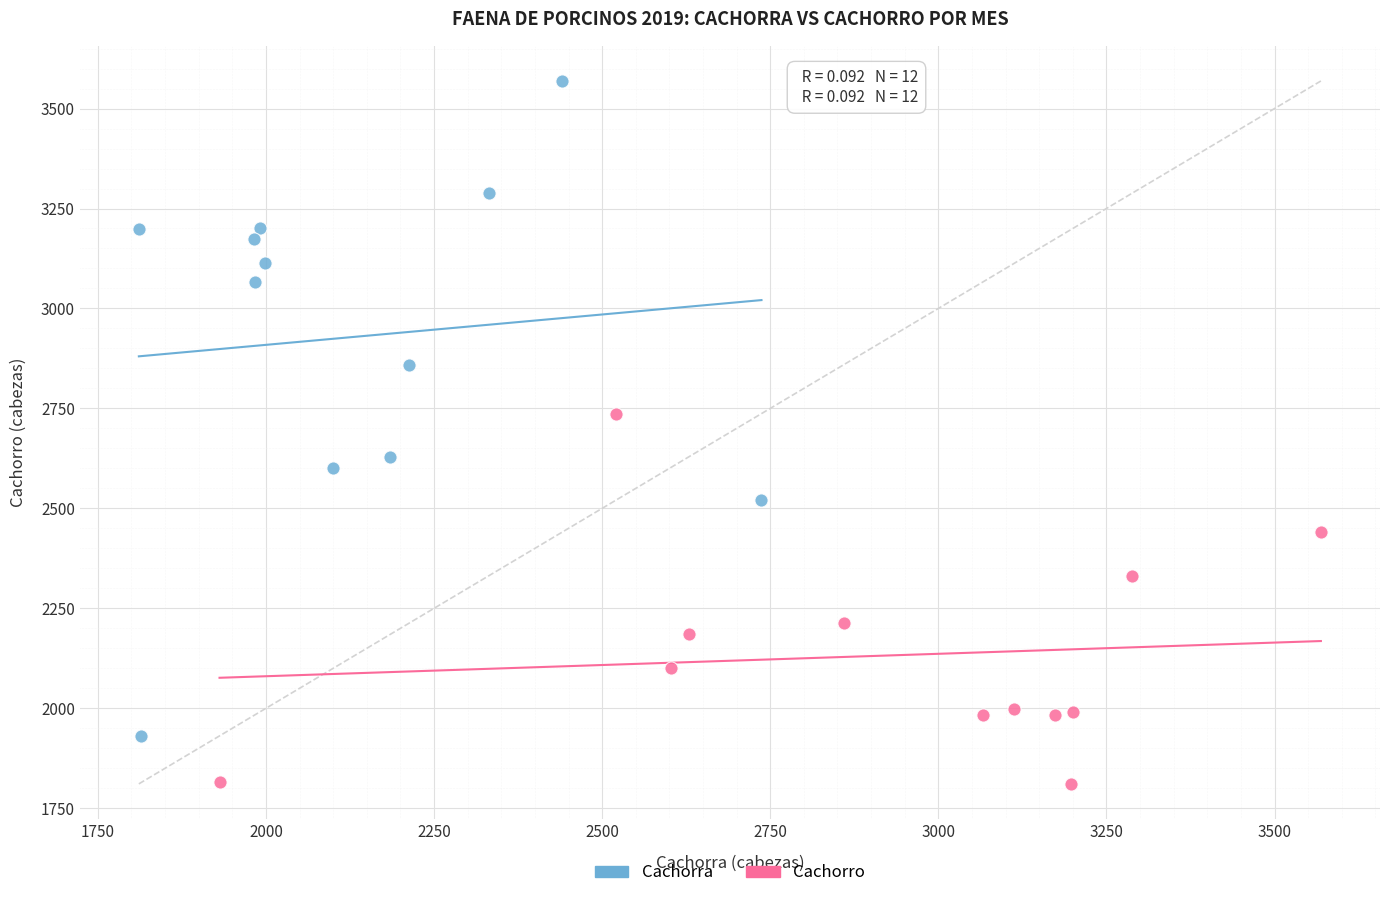

Which series has the widest spread of Y values?

Cachorra